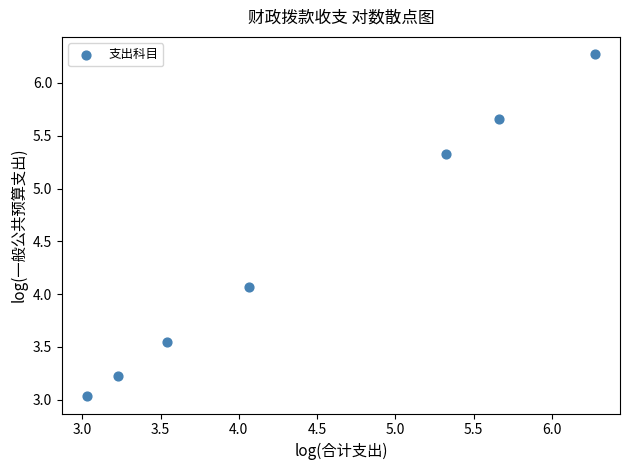

What Y value in the scatter plot is closest to 4?

4.1